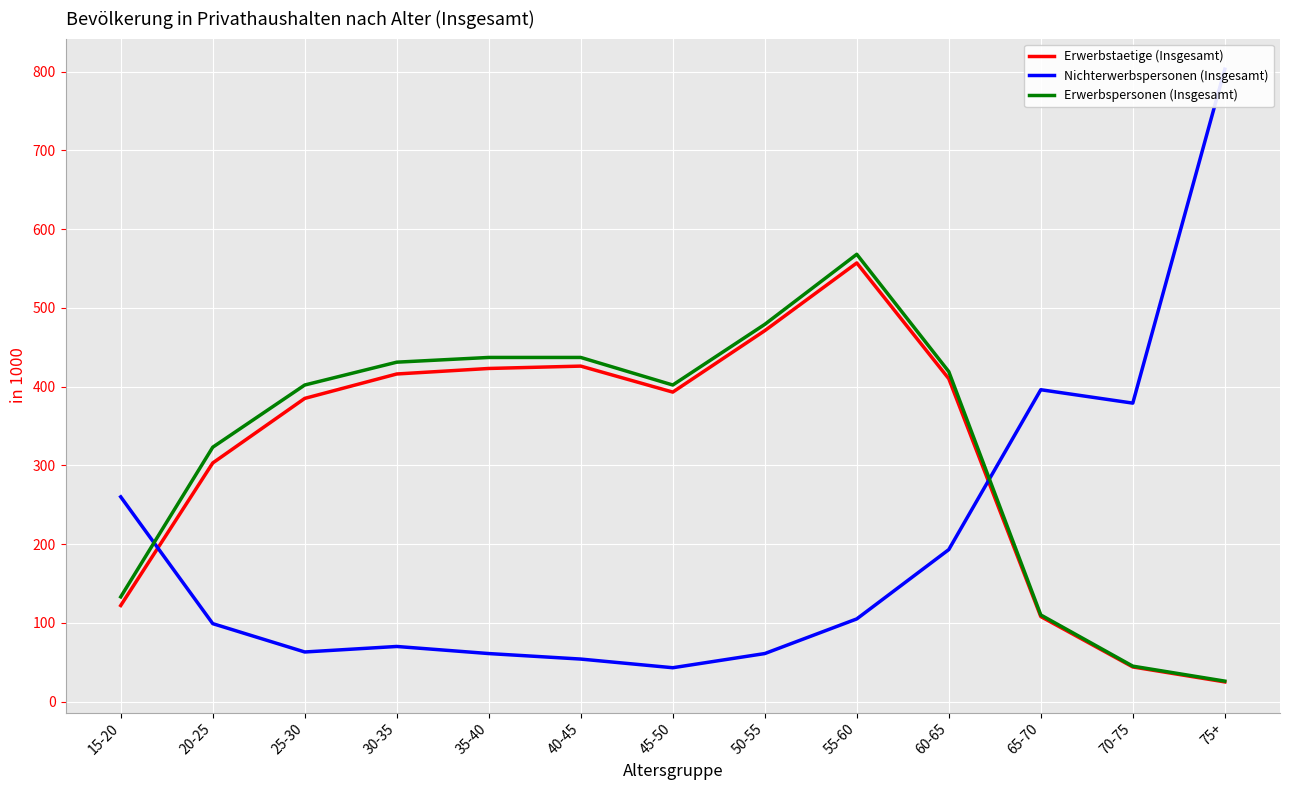

Which series has the largest total across all categories?

Erwerbspersonen (Insgesamt)